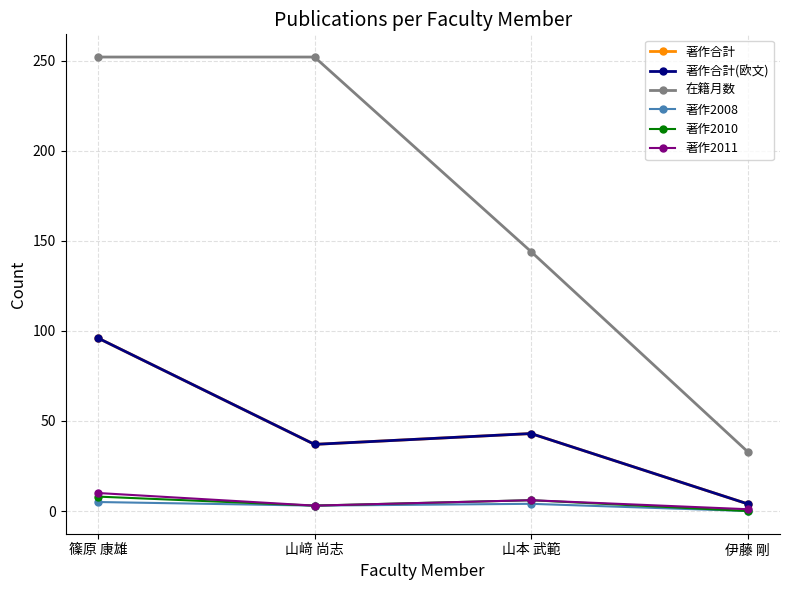

Is this an area chart (filled region under the line)?

No